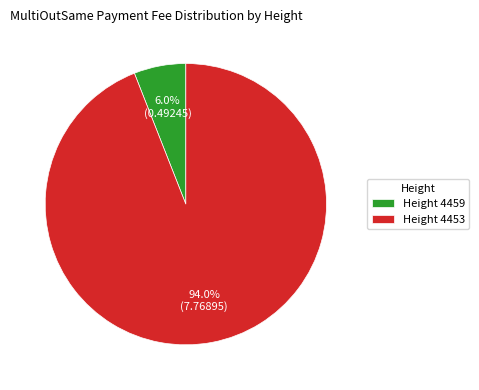

How many segments does this pie chart have?

2